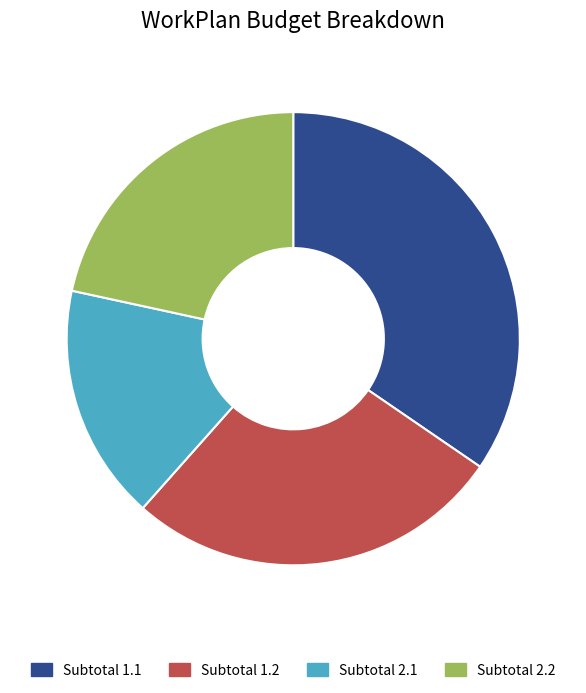

True or false: Subtotal 1.1 accounts for 40% of the total.

False